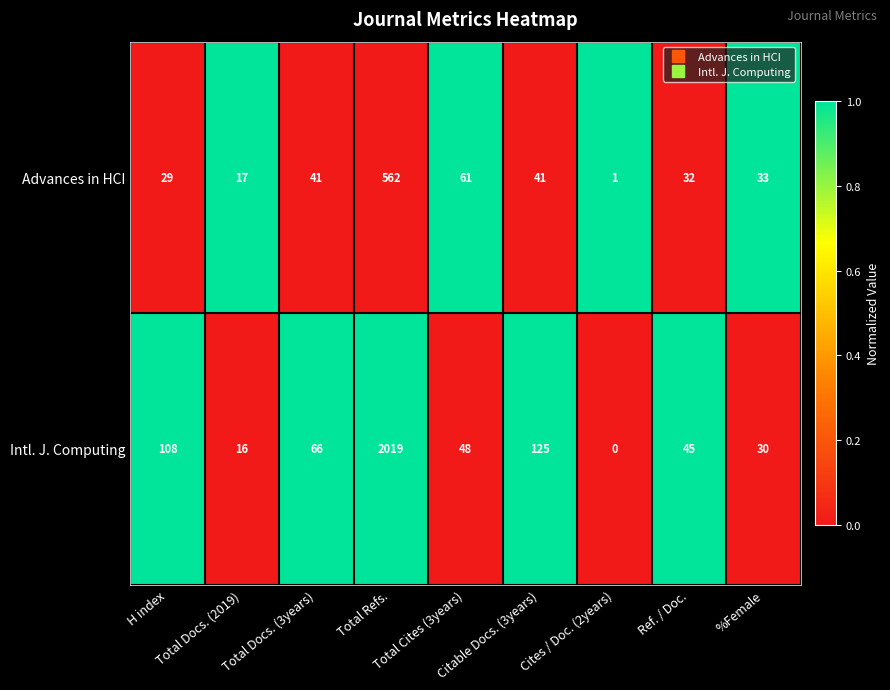

What is the difference between the second highest and minimum values in the Advances in HCI series?

60